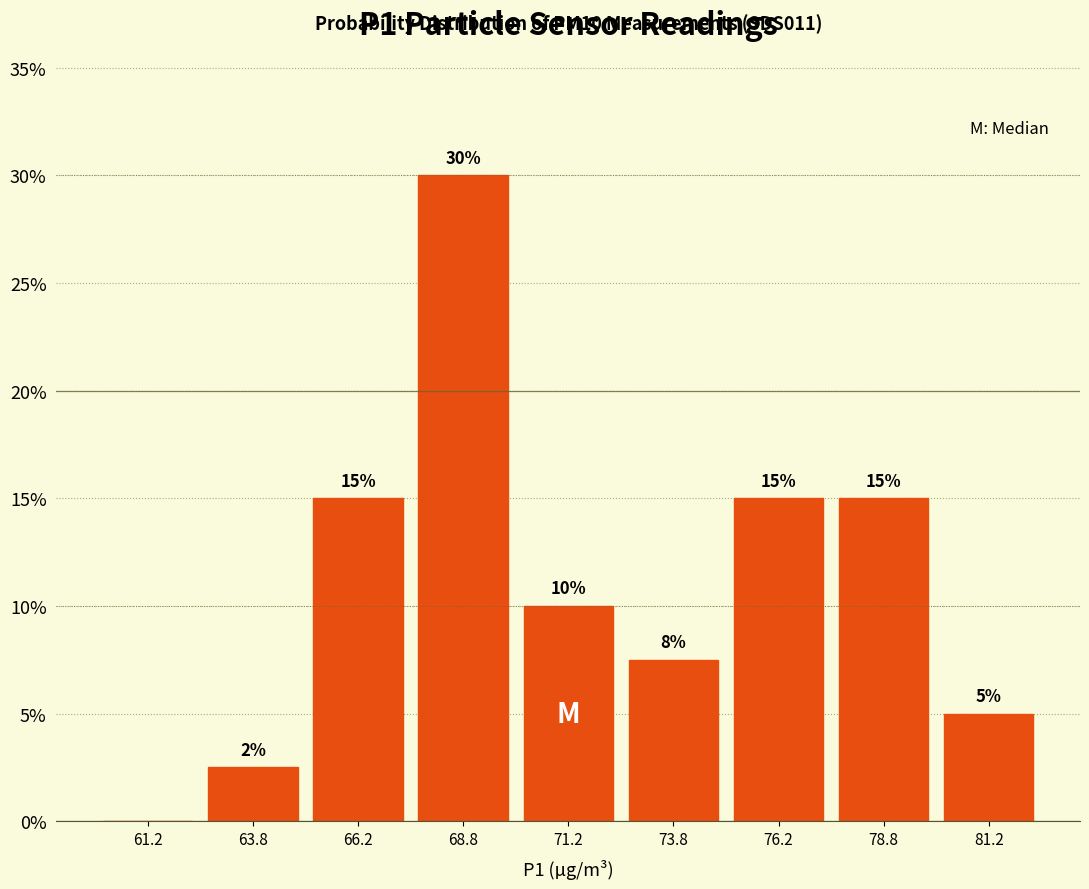

Over which range of the x-axis is the bar tallest?

67.5 to 70.0